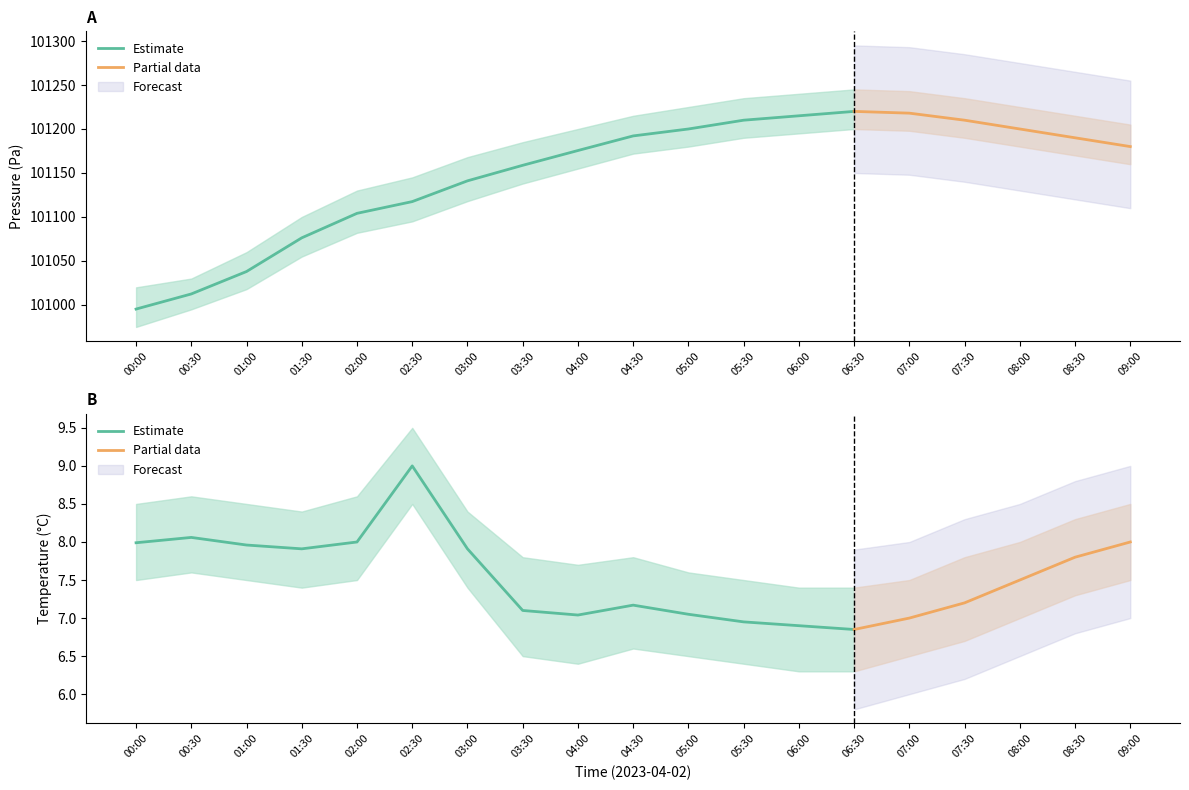

What is the label of the 14th point from the right?

02:30